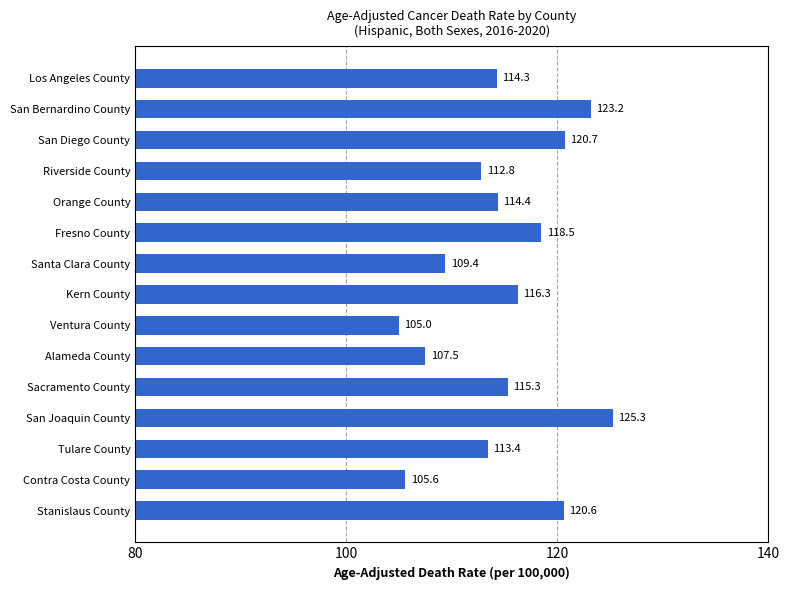

List the labels in order of value, largest first.

San Joaquin County, San Bernardino County, San Diego County, Stanislaus County, Fresno County, Kern County, Sacramento County, Orange County, Los Angeles County, Tulare County, Riverside County, Santa Clara County, Alameda County, Contra Costa County, Ventura County